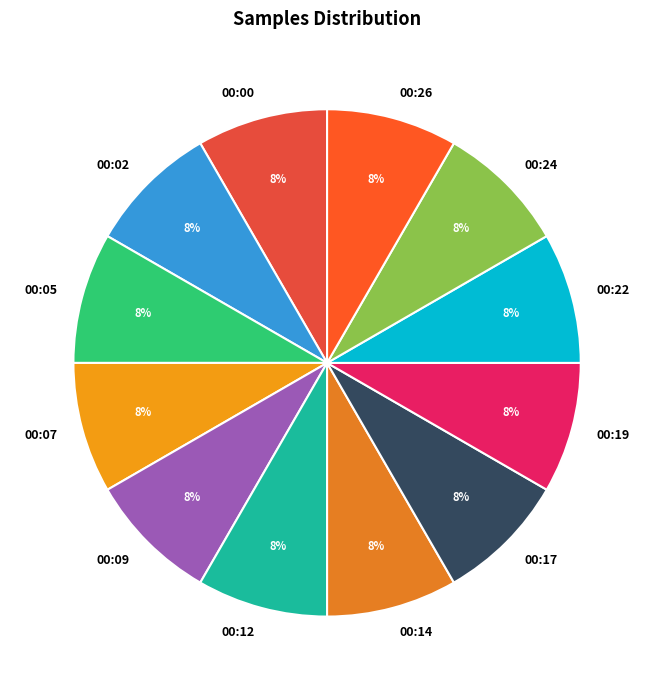

Does any single category account for the majority?

No